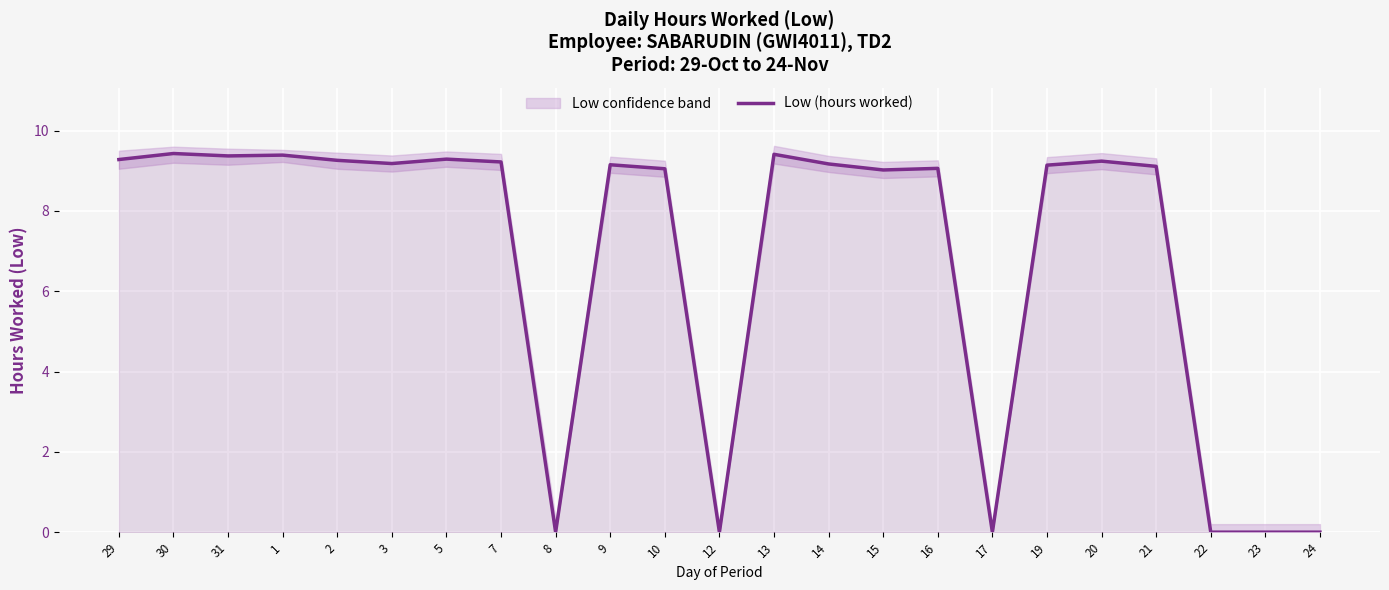

What is the change in value from 10 to 13?

+0.4